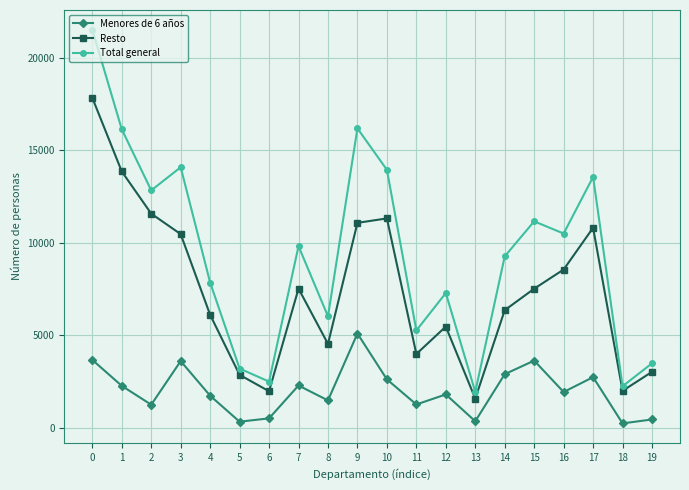

At how many categories does at least one series exceed 13691?

5